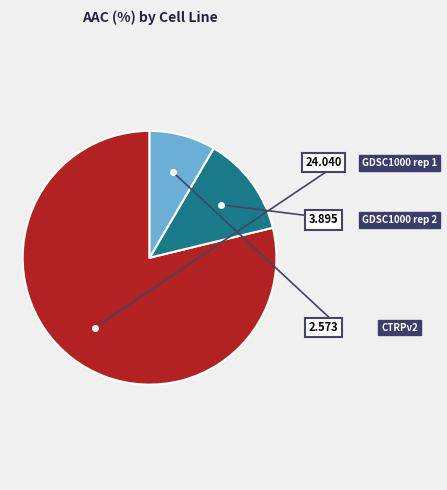

What is the change in value from GDSC1000 rep 1 to CTRPv2?

-21.5